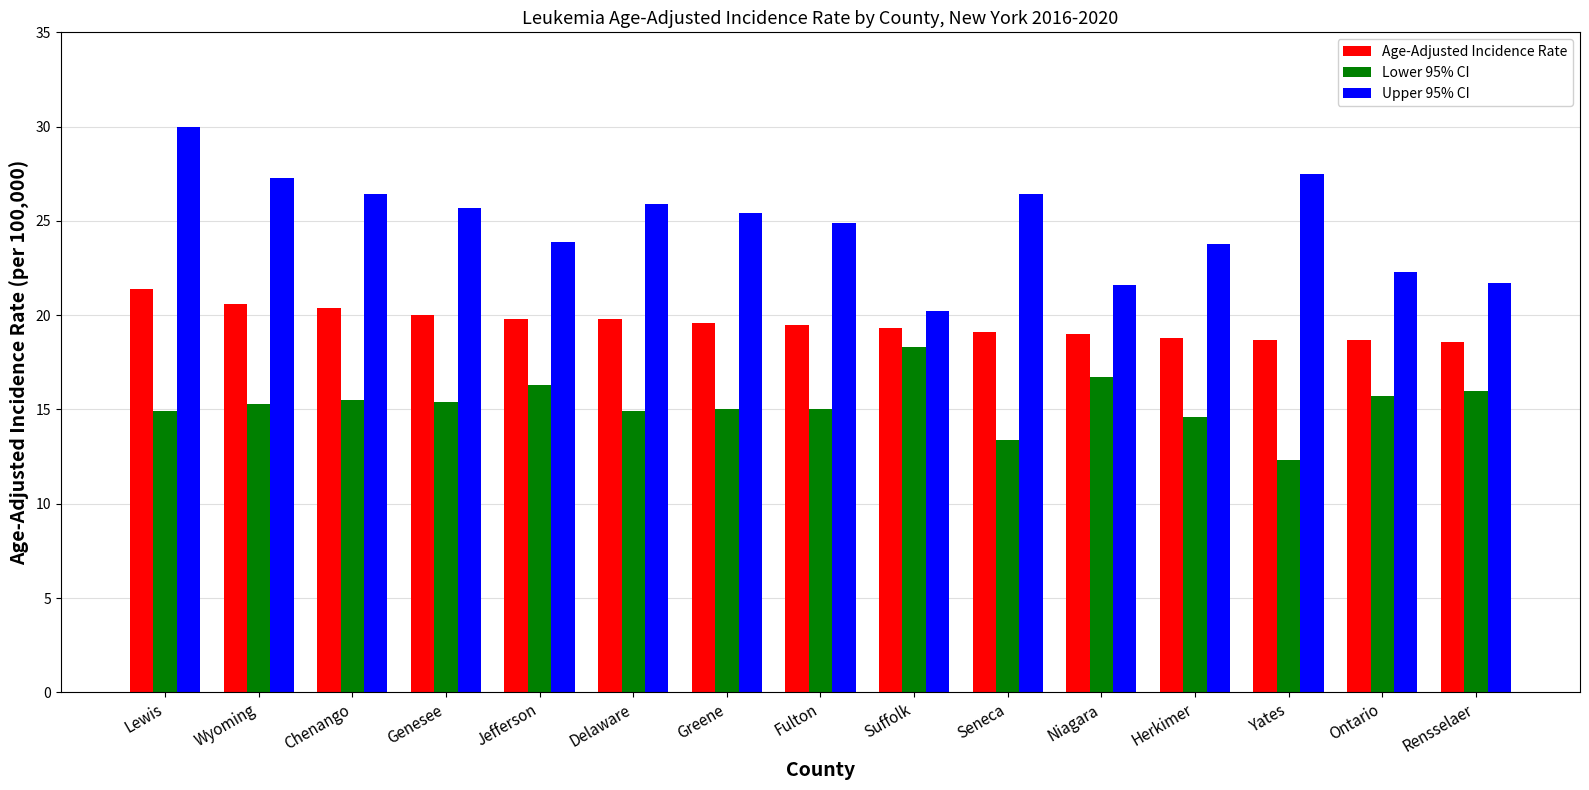

What is the total value across all series at Wyoming?

63.2